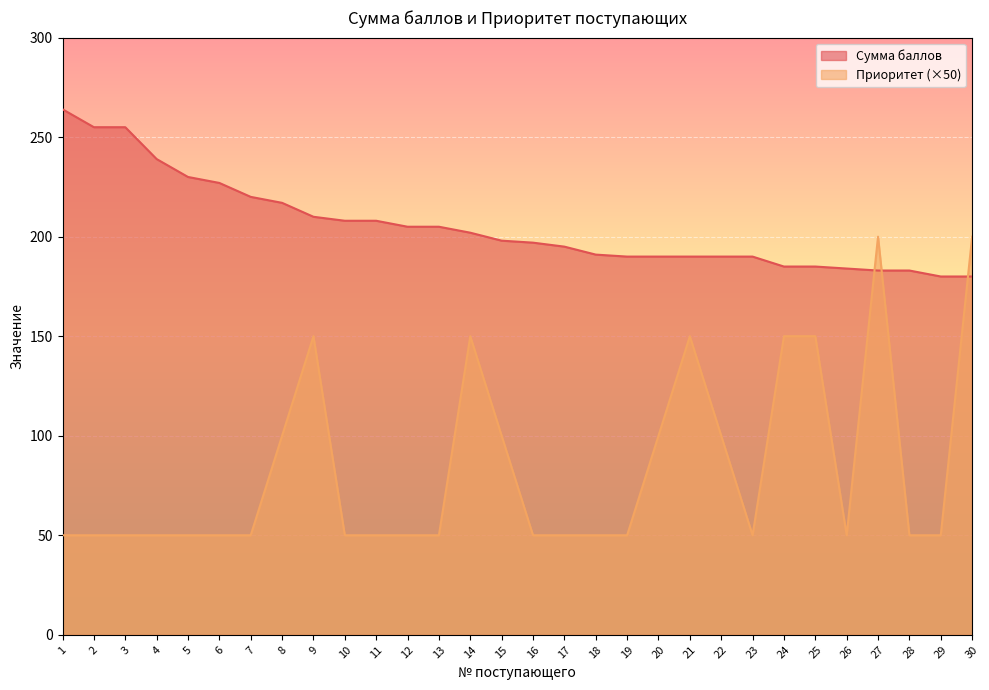

How many intersections are there between Приоритет and Сумма баллов?

3